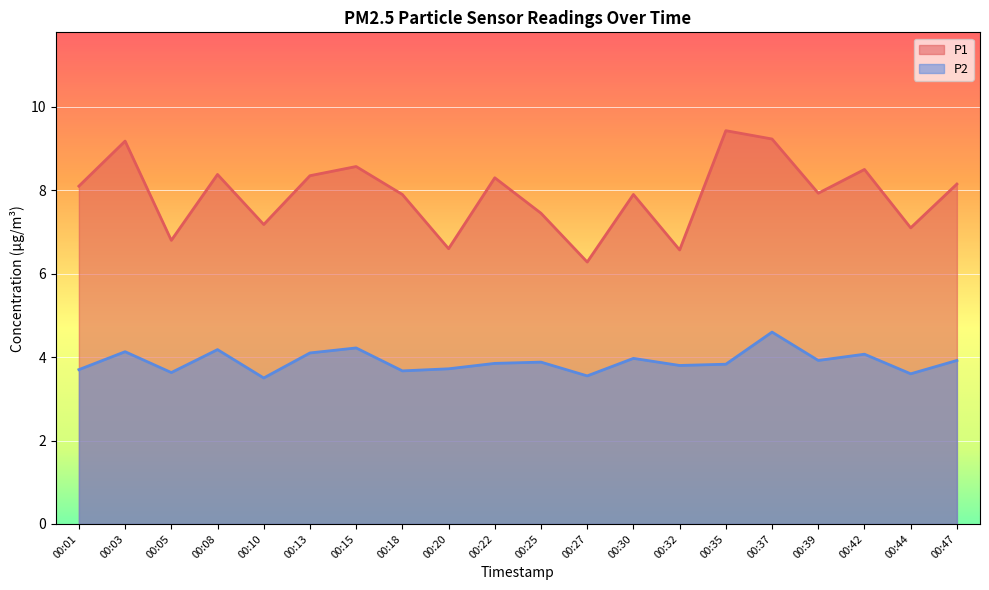

What is the difference between the highest and lowest values at 00:30?

3.9